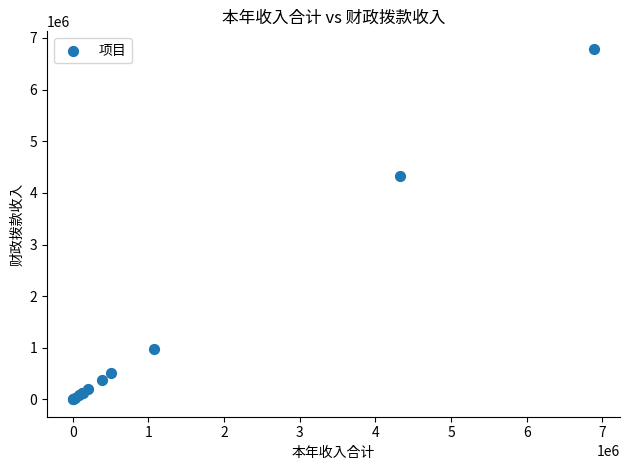

What Y value in the scatter plot is closest to 3396488?

4330815.9